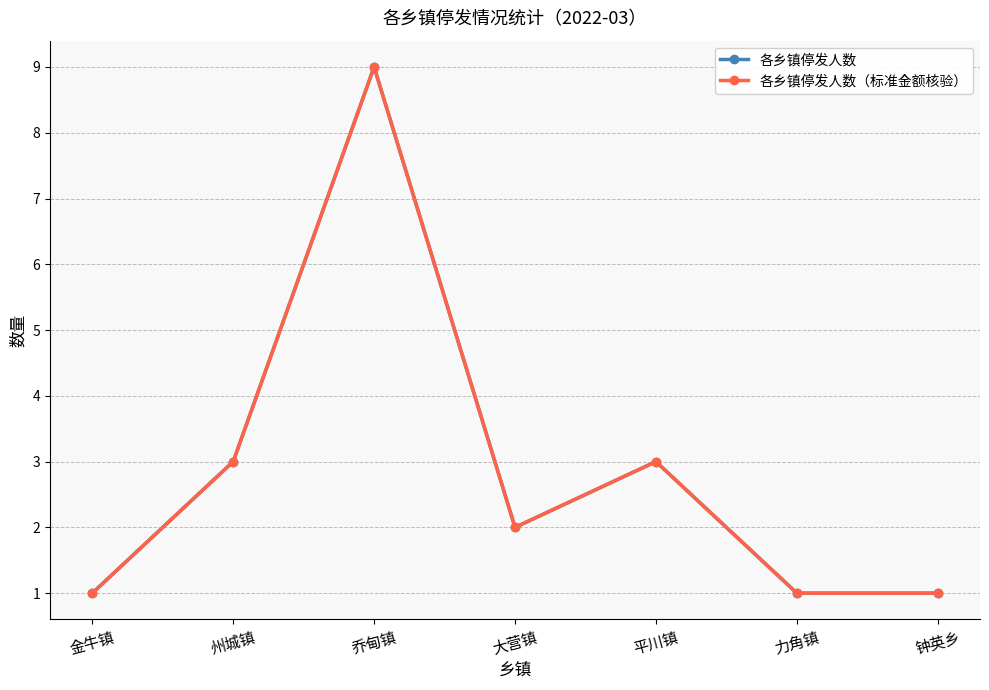

Which category has the highest value across all series?

乔甸镇